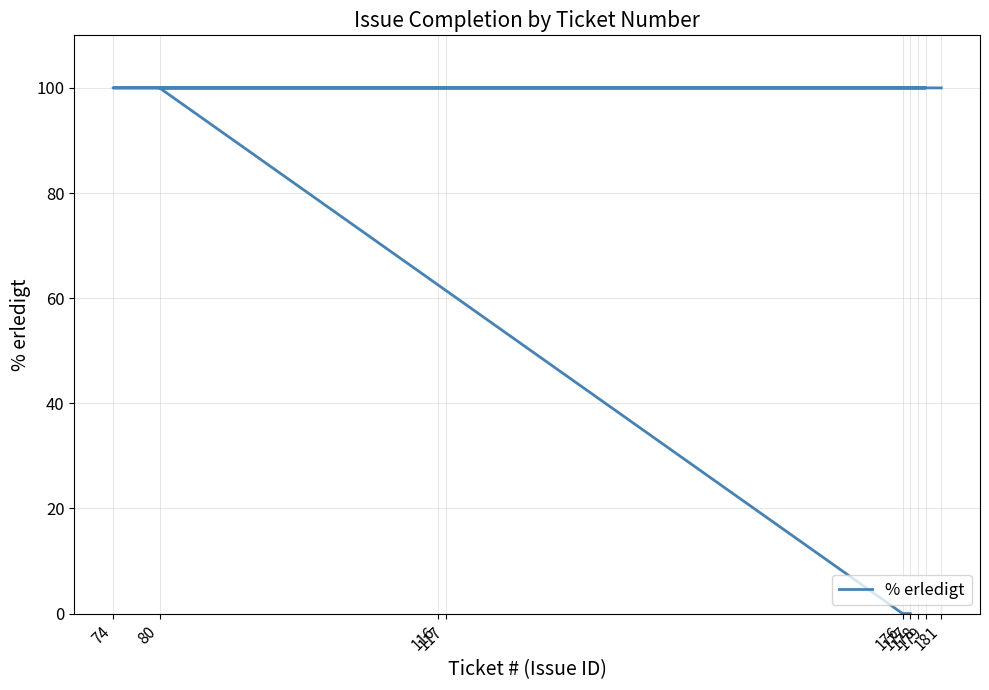

How many data points are less than 100?

2